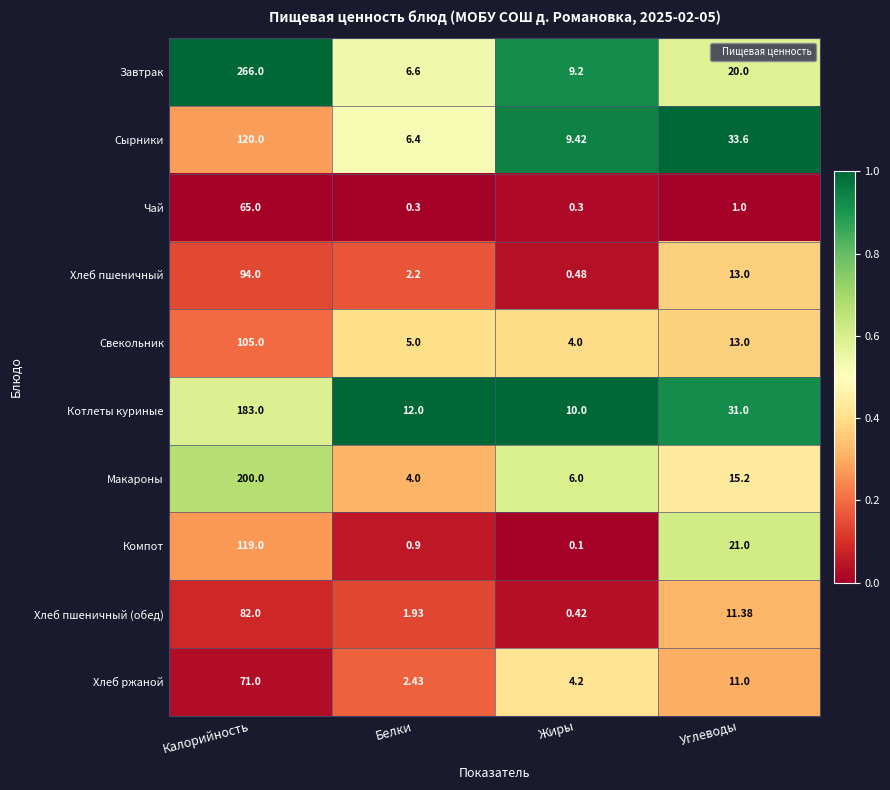

Which series has the largest range (max minus min)?

Завтрак